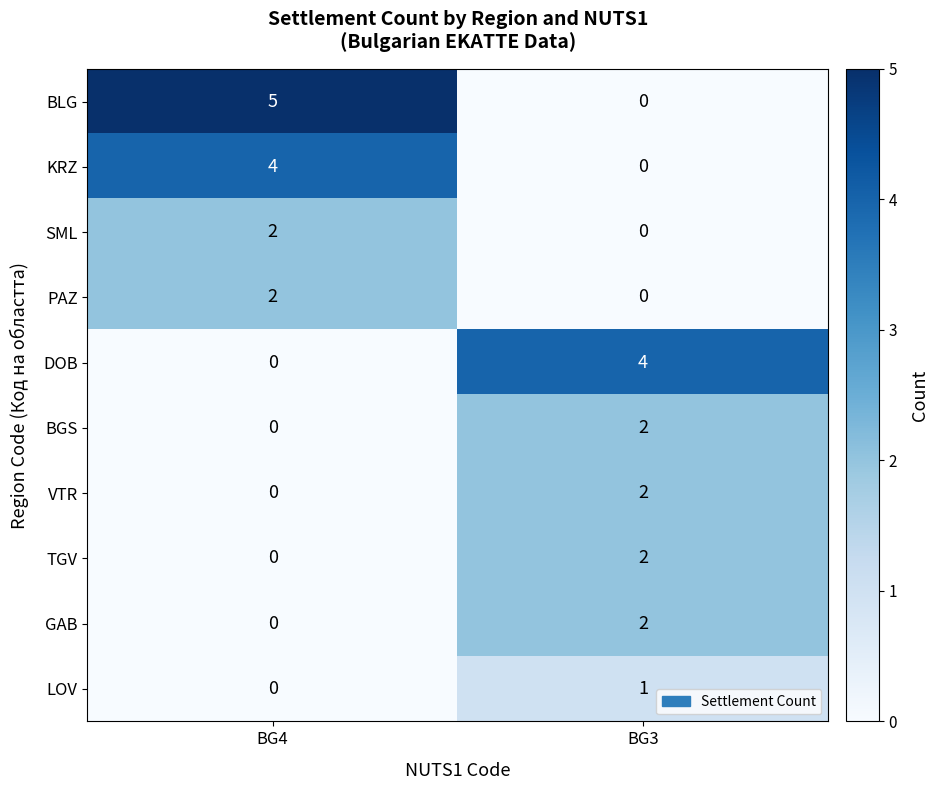

The value of VTR at BG3 is 1. True or false?

False